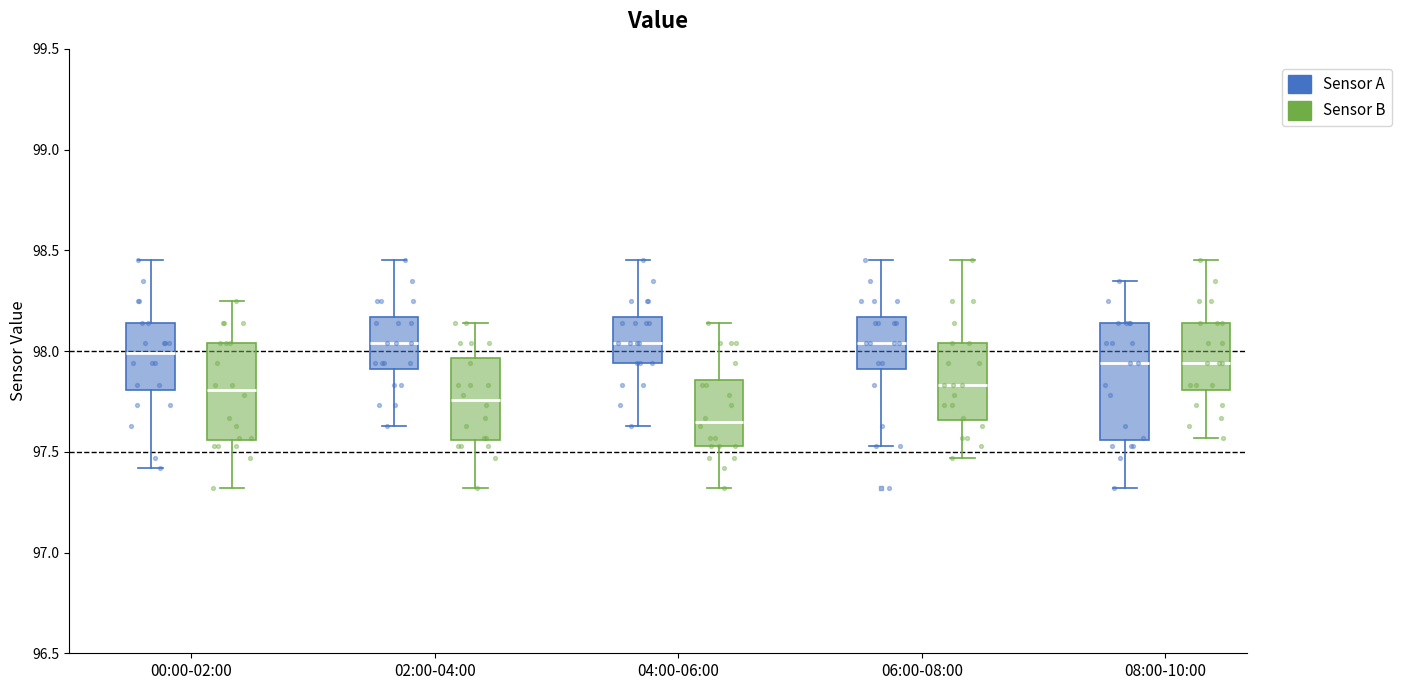

Reading left to right, read every box against the y-axis: the position of its median line, the range the box covers, and the ends of its whiskers. The values are not printed on the chart, so give them approximately, as read against the axis.

00:00-02:00 (Sensor A): median 98.00, box 97.80 to 98.15, whiskers 97.40 to 98.45
00:00-02:00 (Sensor B): median 97.80, box 97.55 to 98.05, whiskers 97.30 to 98.25
02:00-04:00 (Sensor A): median 98.05, box 97.90 to 98.15, whiskers 97.65 to 98.45
02:00-04:00 (Sensor B): median 97.75, box 97.55 to 97.95, whiskers 97.30 to 98.15
04:00-06:00 (Sensor A): median 98.05, box 97.95 to 98.15, whiskers 97.65 to 98.45
04:00-06:00 (Sensor B): median 97.65, box 97.55 to 97.85, whiskers 97.30 to 98.15
06:00-08:00 (Sensor A): median 98.05, box 97.90 to 98.15, whiskers 97.55 to 98.45
06:00-08:00 (Sensor B): median 97.85, box 97.65 to 98.05, whiskers 97.45 to 98.45
08:00-10:00 (Sensor A): median 97.95, box 97.55 to 98.15, whiskers 97.30 to 98.35
08:00-10:00 (Sensor B): median 97.95, box 97.80 to 98.15, whiskers 97.55 to 98.45